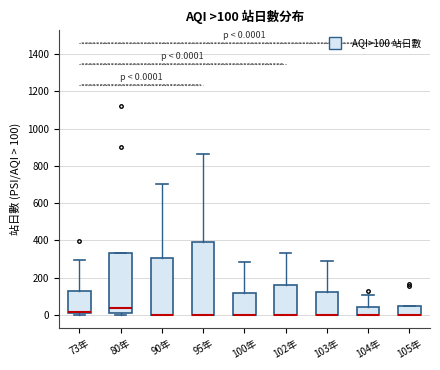

Which box is the tallest, from its lower edge to its upper edge?

95年